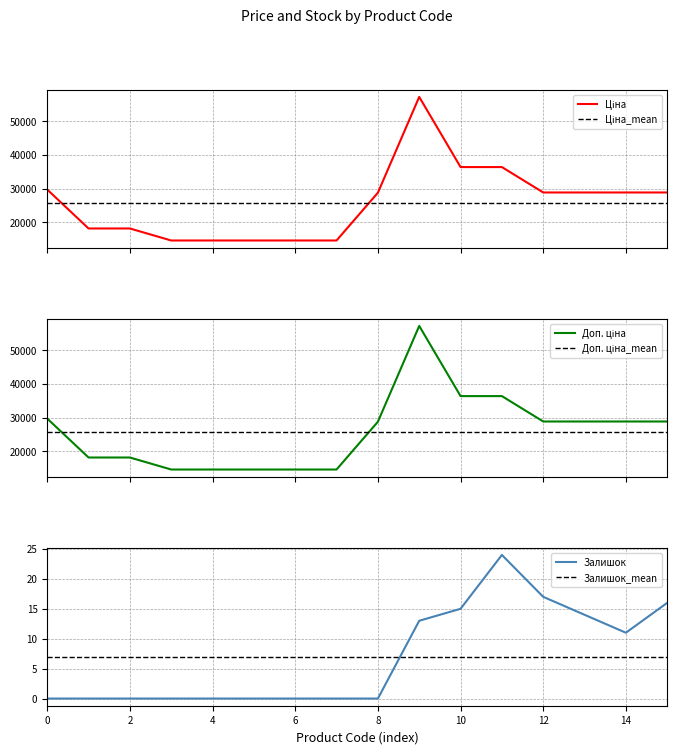

Is this an area chart (filled region under the line)?

No